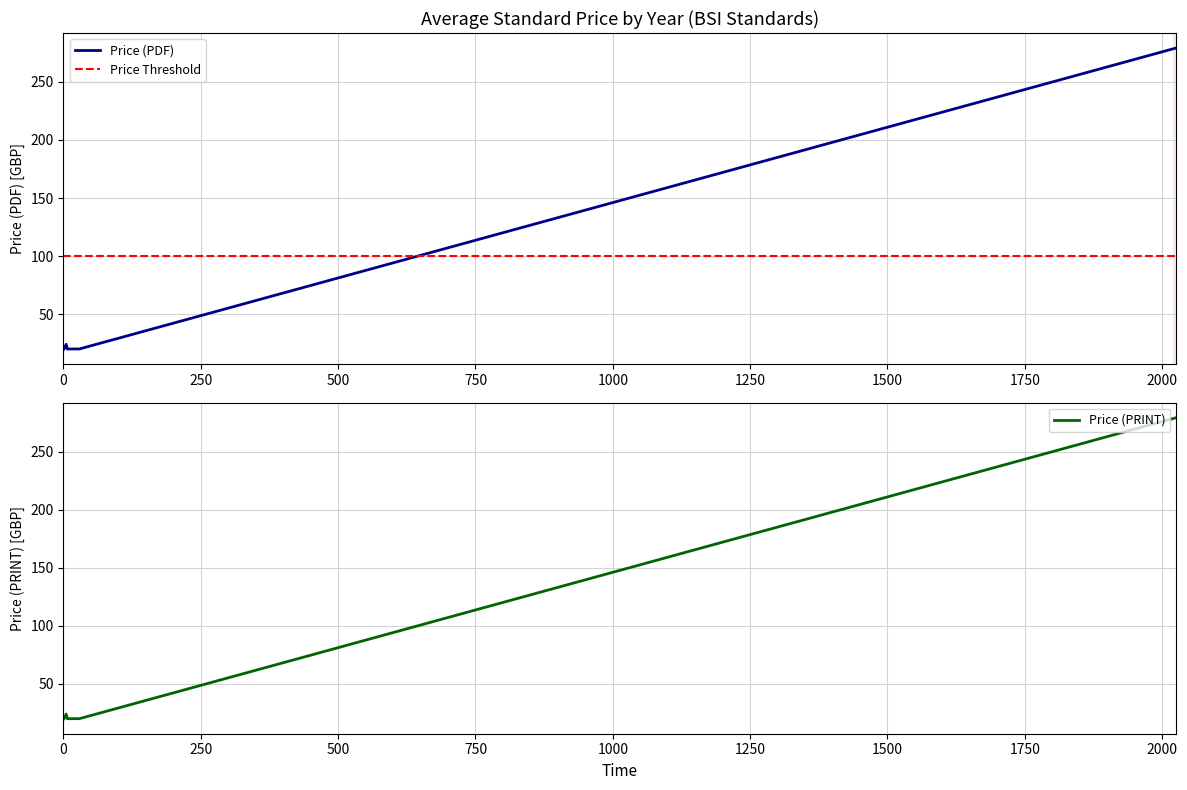

At how many categories does at least one series exceed 33?

25